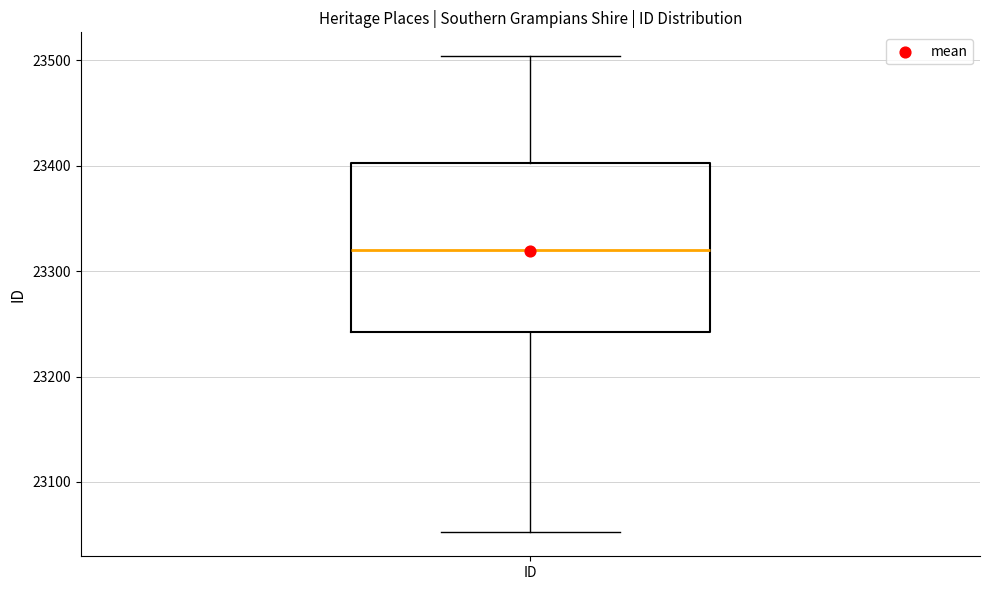

Transcribe this box plot: give where the median line is, the range the box spans, and where the two whiskers end, as read against the y-axis. The values are not printed on the chart, so give them approximately, as read against the axis.

median 23320, box 23240 to 23400, whiskers 23050 to 23500